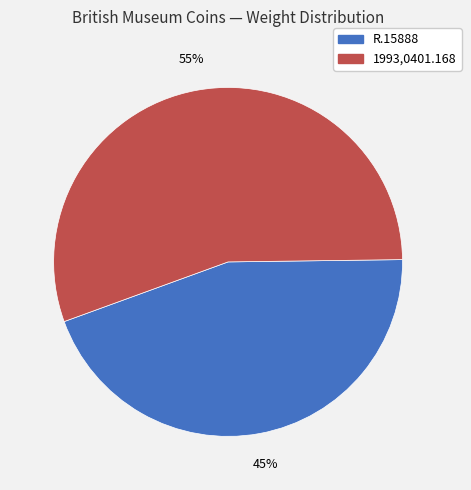

Count the number of slices in the pie.

2